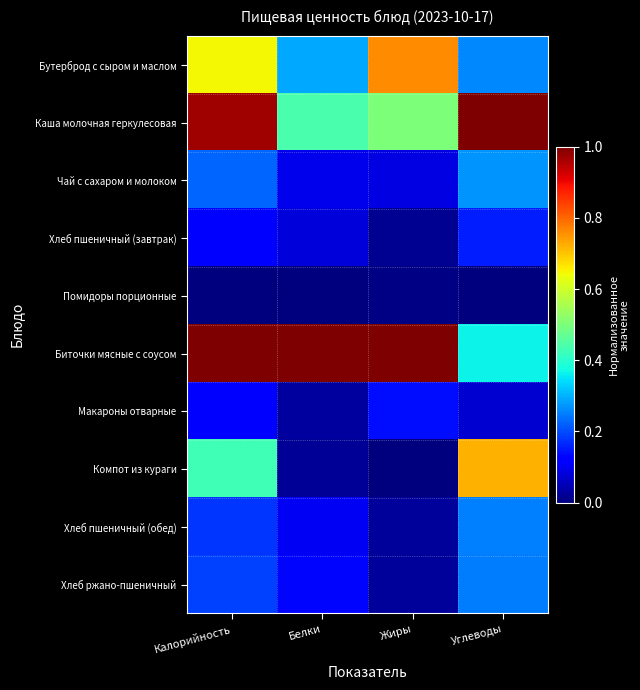

How many series are shown in this chart?

10